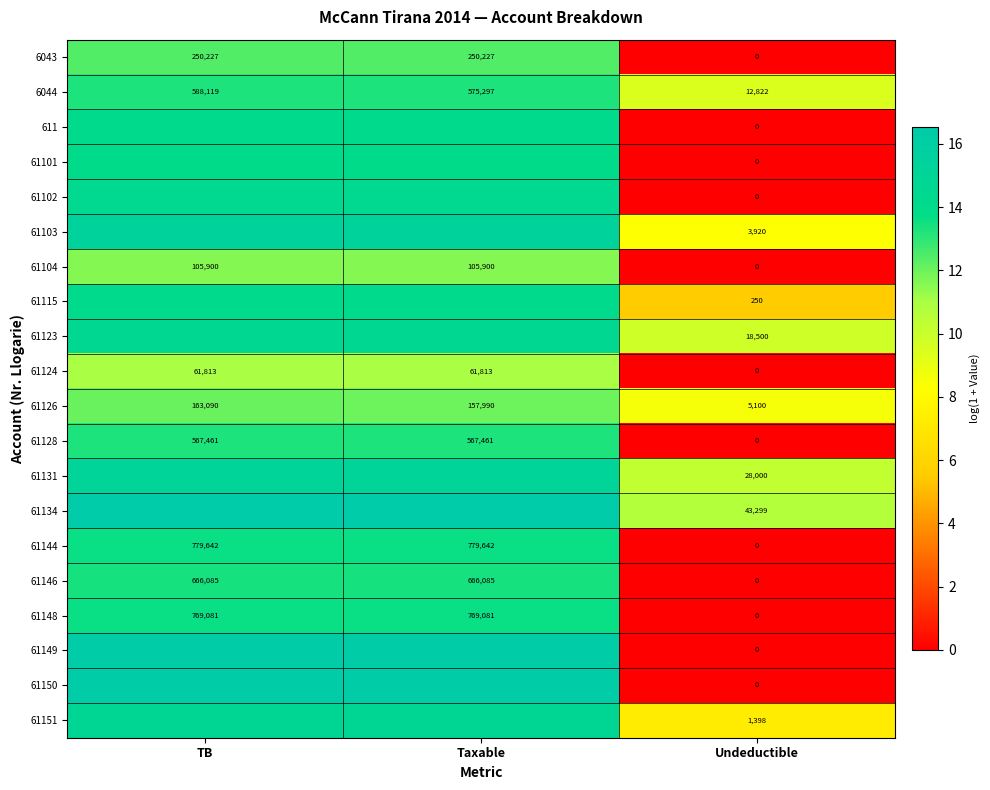

Is the value of 61144 at Undeductible greater than the value of 6043 at TB?

No